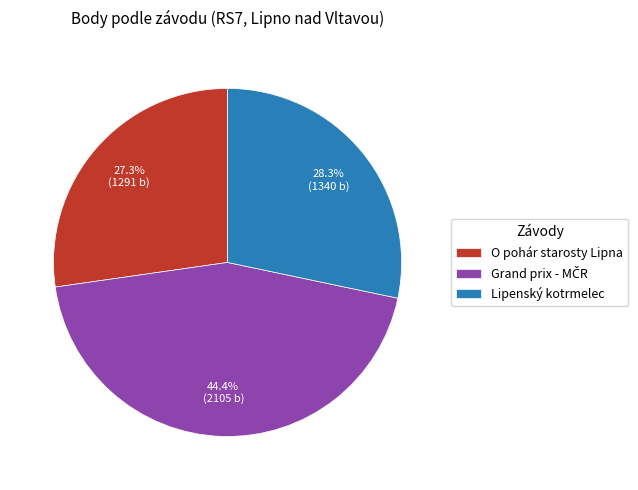

What portion of the pie excludes O pohár starosty Lipna?

72.7%